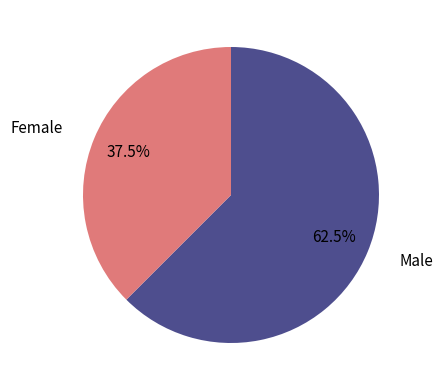

Approximately how many times larger is the value at Male compared to Female?

1.7